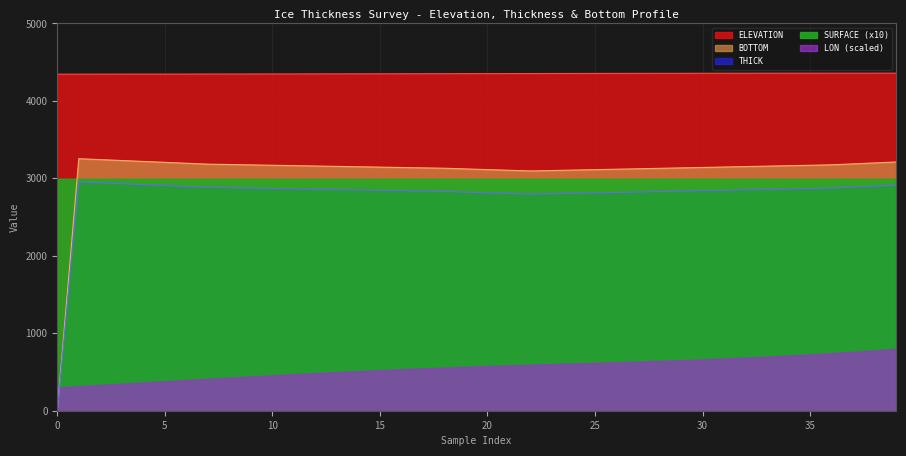

True or false: ELEVATION has a value of 1534.3 at 5.

False